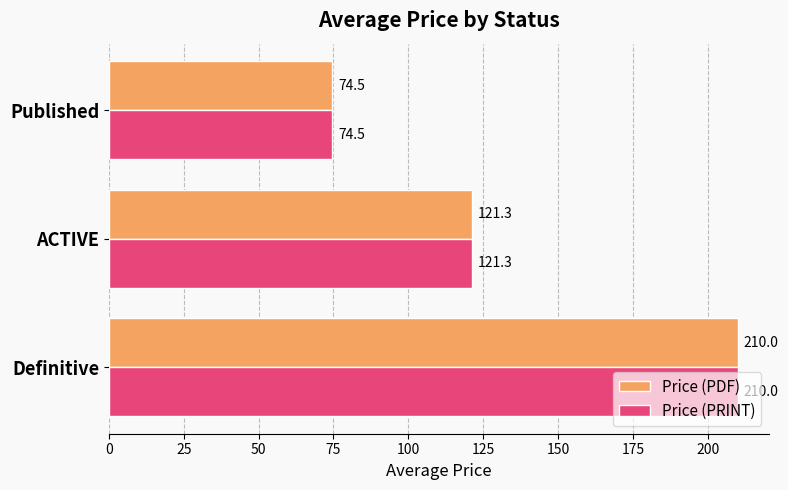

The value of Price (PDF) at ACTIVE is 121.3. True or false?

True